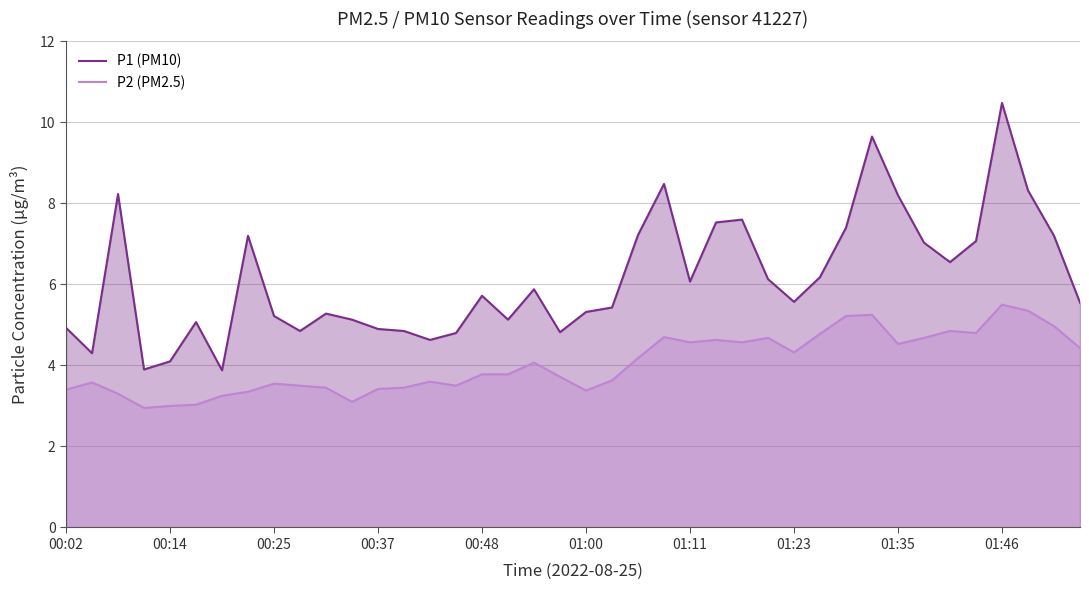

At which category is the sum across all series the highest?

01:46